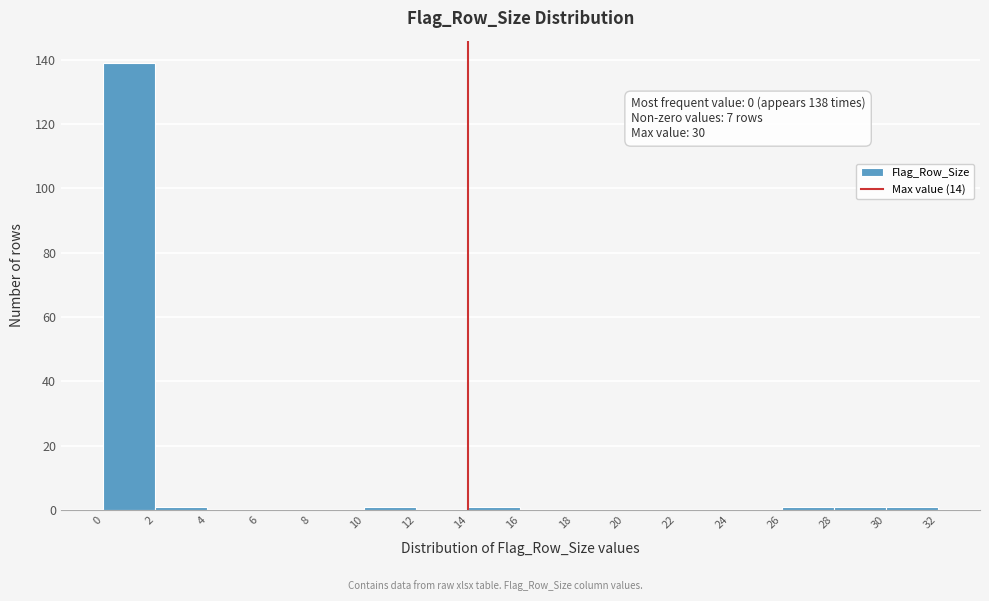

Over which range of the x-axis is the bar tallest?

0 to 2